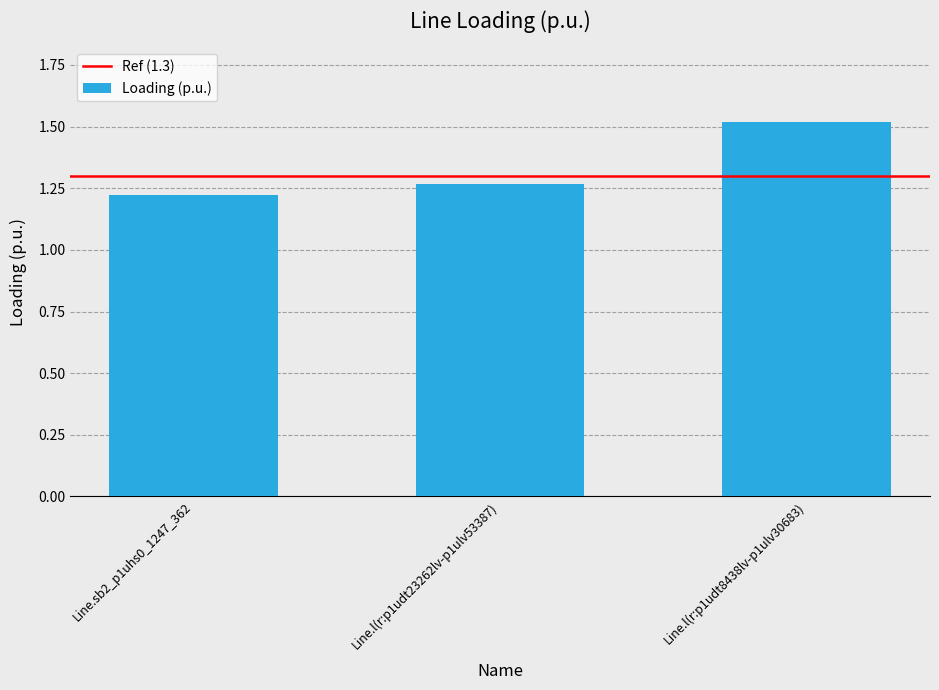

Rank the categories by value from highest to lowest.

Line.l(r:p1udt8438lv-p1ulv30683), Line.l(r:p1udt23262lv-p1ulv53387), Line.sb2_p1uhs0_1247_362